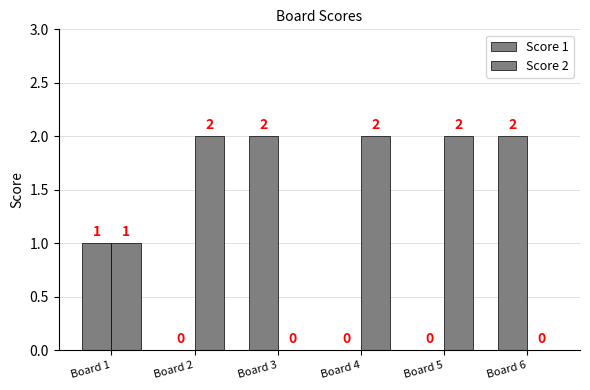

How many groups of bars are there?

6